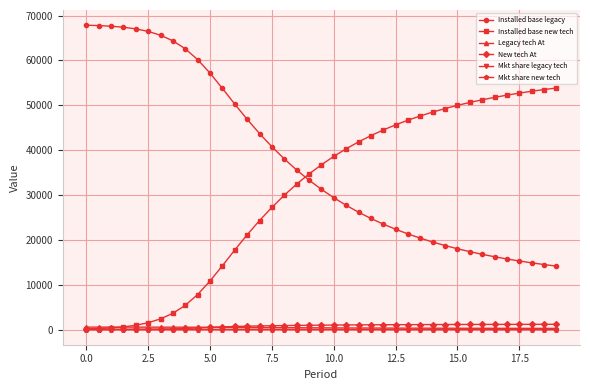

True or false: Mkt share new tech and Installed base legacy intersect in this chart.

False